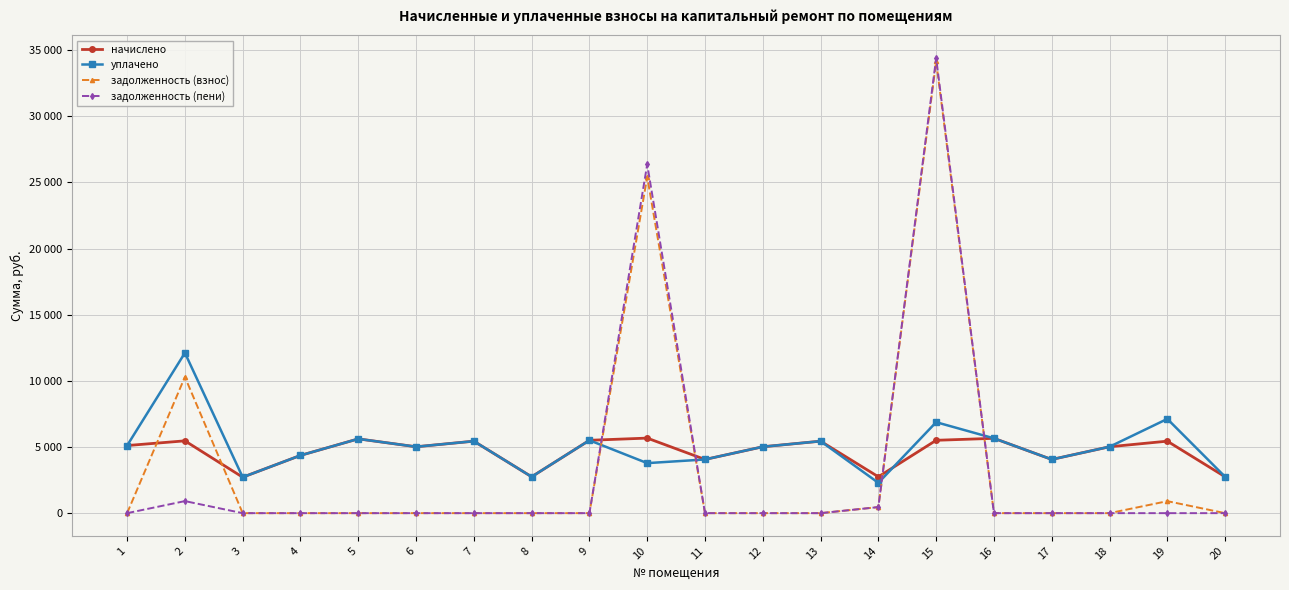

What is the sum of the уплачено values at 2 and 5?

17726.2